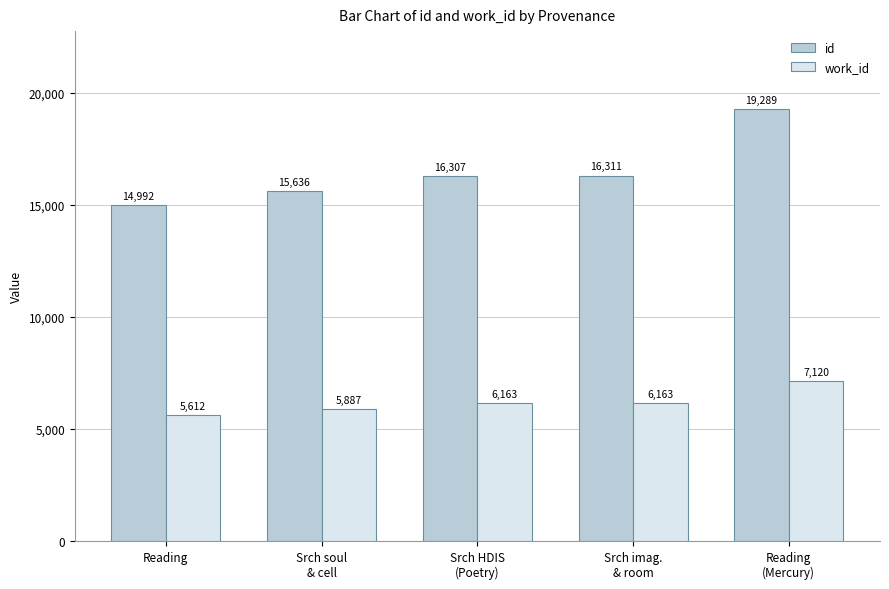

Are the bars horizontal?

No